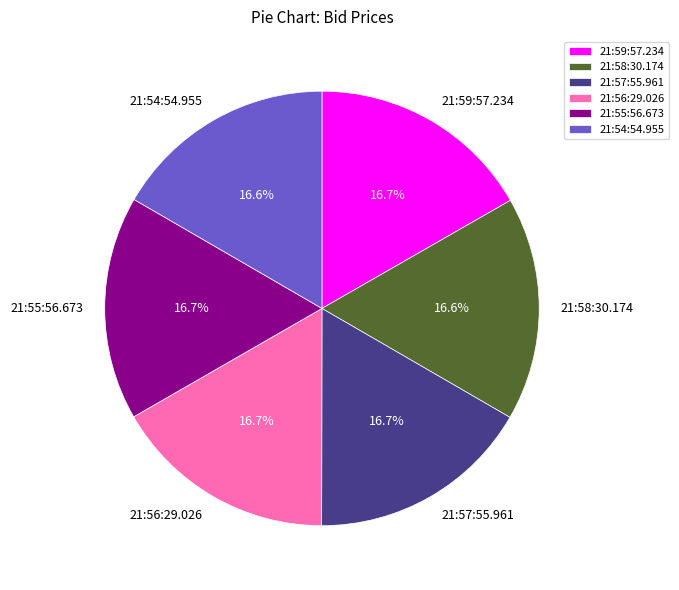

Is there any slice that represents more than half of the pie?

No